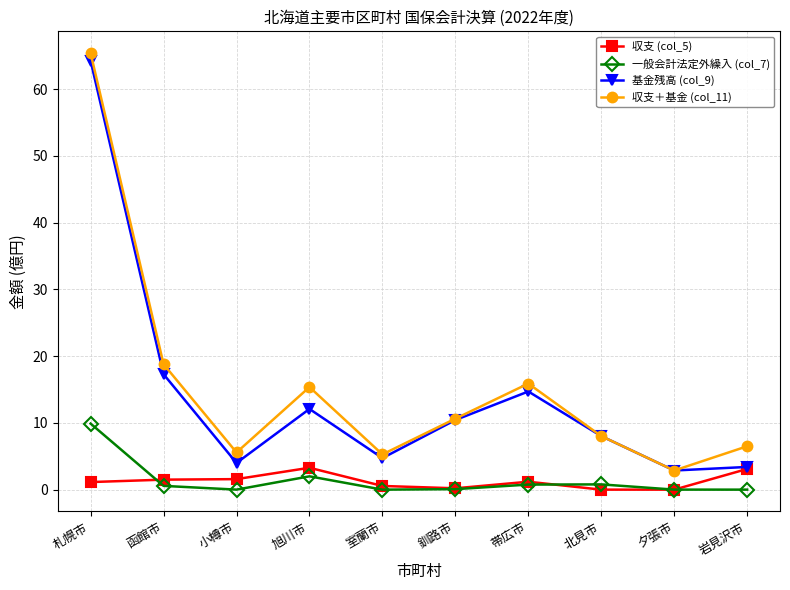

How many series are shown in this chart?

4